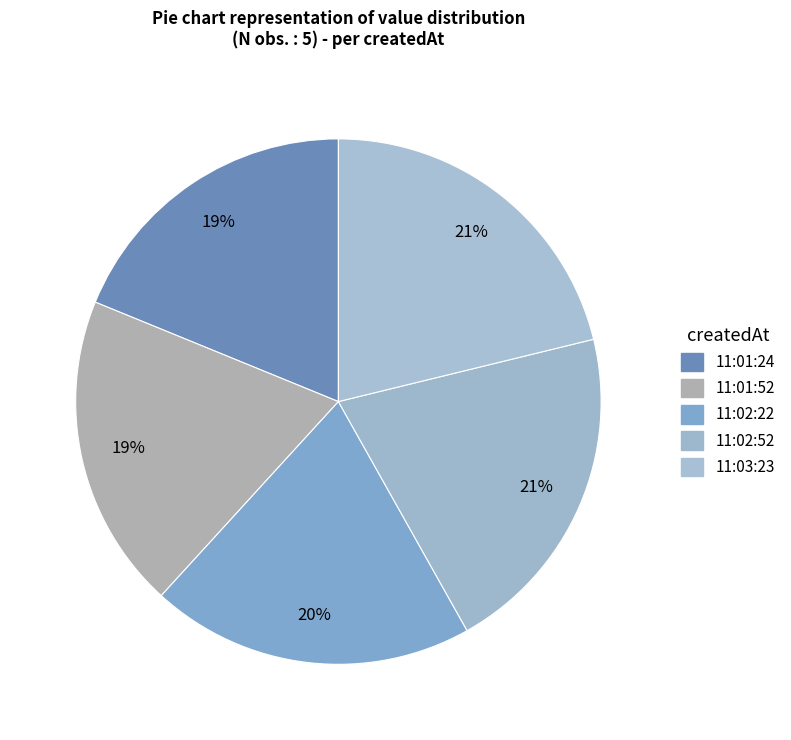

How many slices are in this pie chart?

5